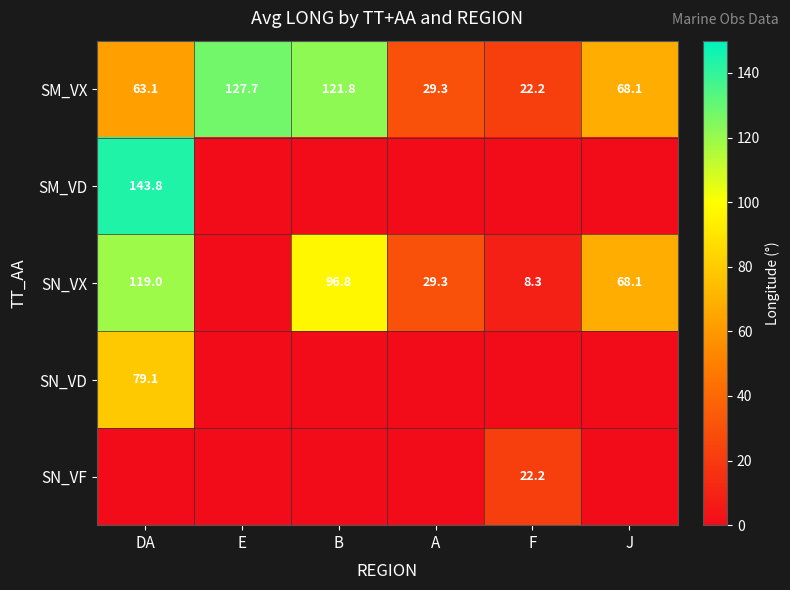

Is the value of SM_VX at A greater than the value of SN_VX at B?

No